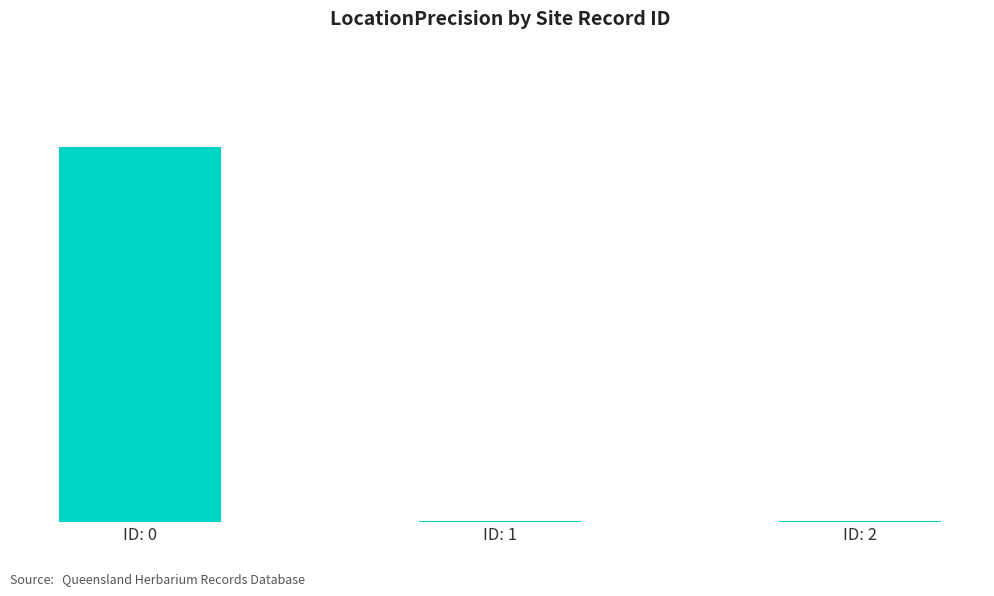

Which has a higher value, ID: 2 or ID: 0?

ID: 0